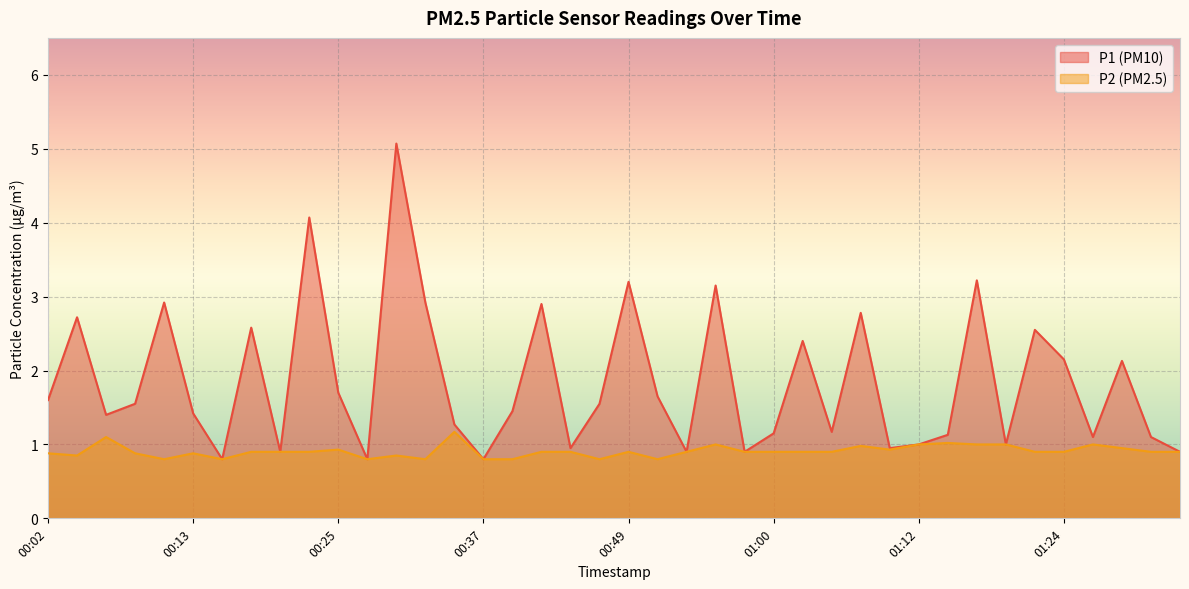

What position from the left is 00:09?

4